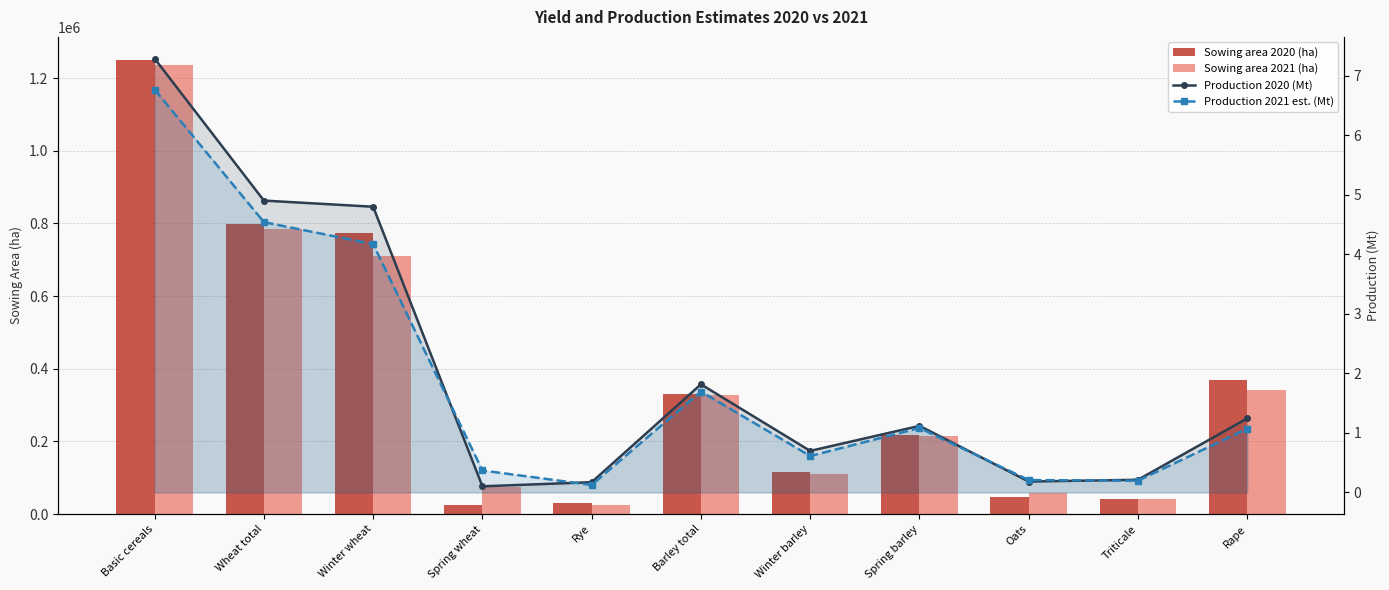

Rank the series at Winter wheat from highest to lowest value.

Sowing area 2020 (ha), Sowing area 2021 (ha), Production 2020 (Mt), Production 2021 est. (Mt)